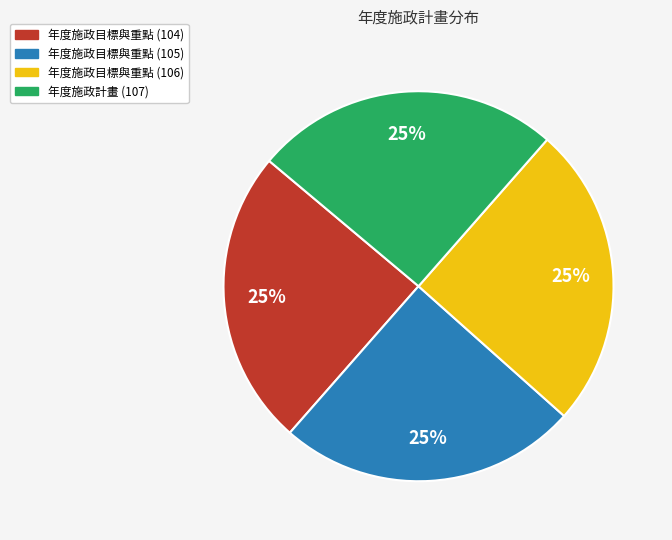

To the nearest percent, what is the combined percentage of 年度施政目標與重點 (104) and 年度施政計畫 (107)?

50%